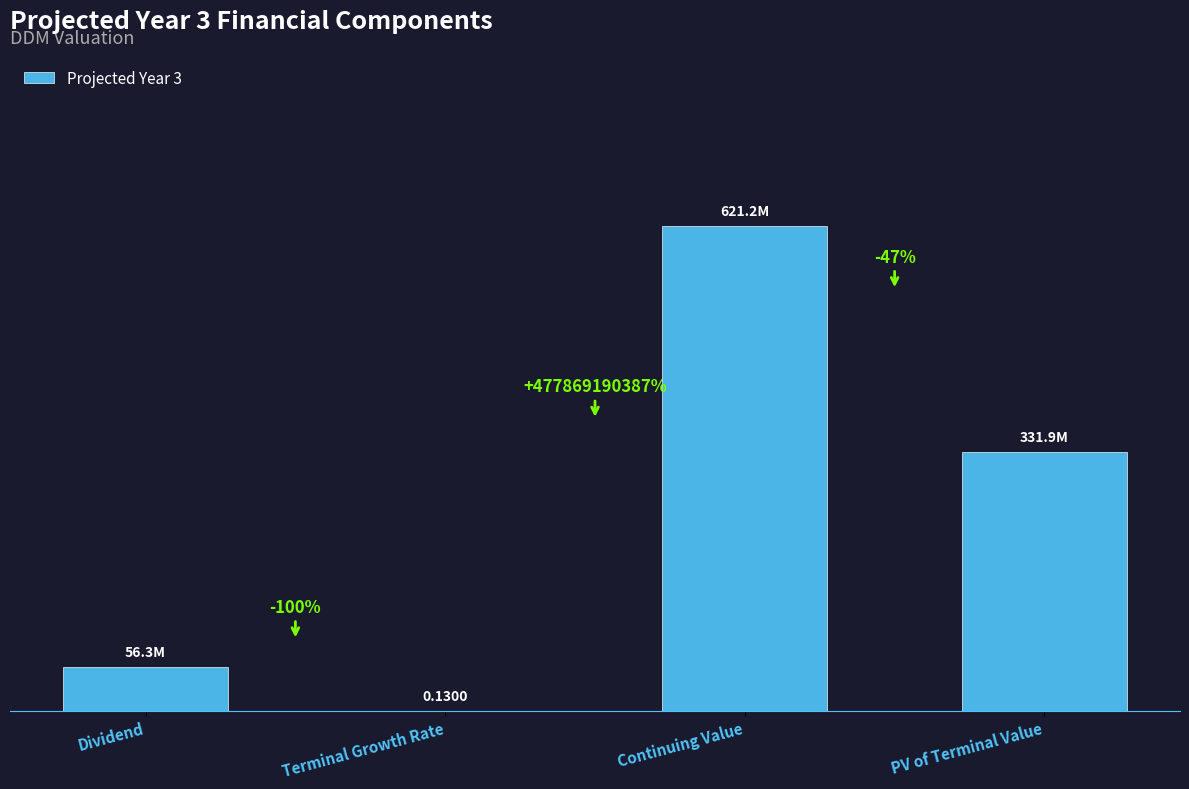

What is the smallest value displayed?

0.1